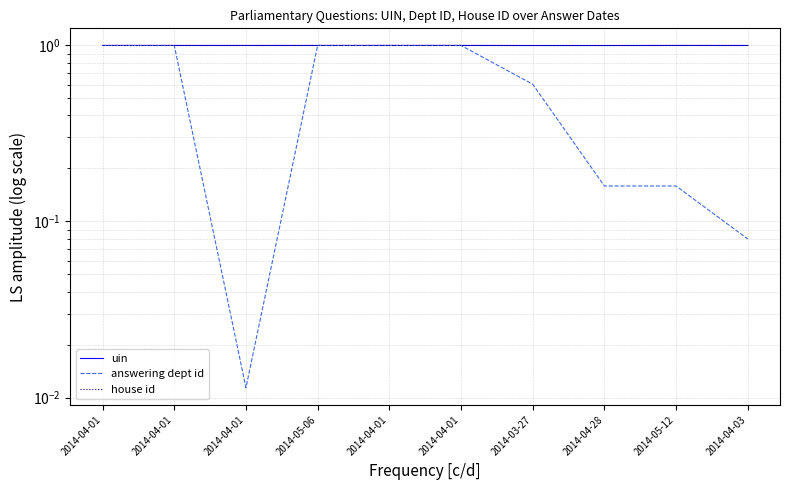

True or false: uin and house id cross at least once.

False